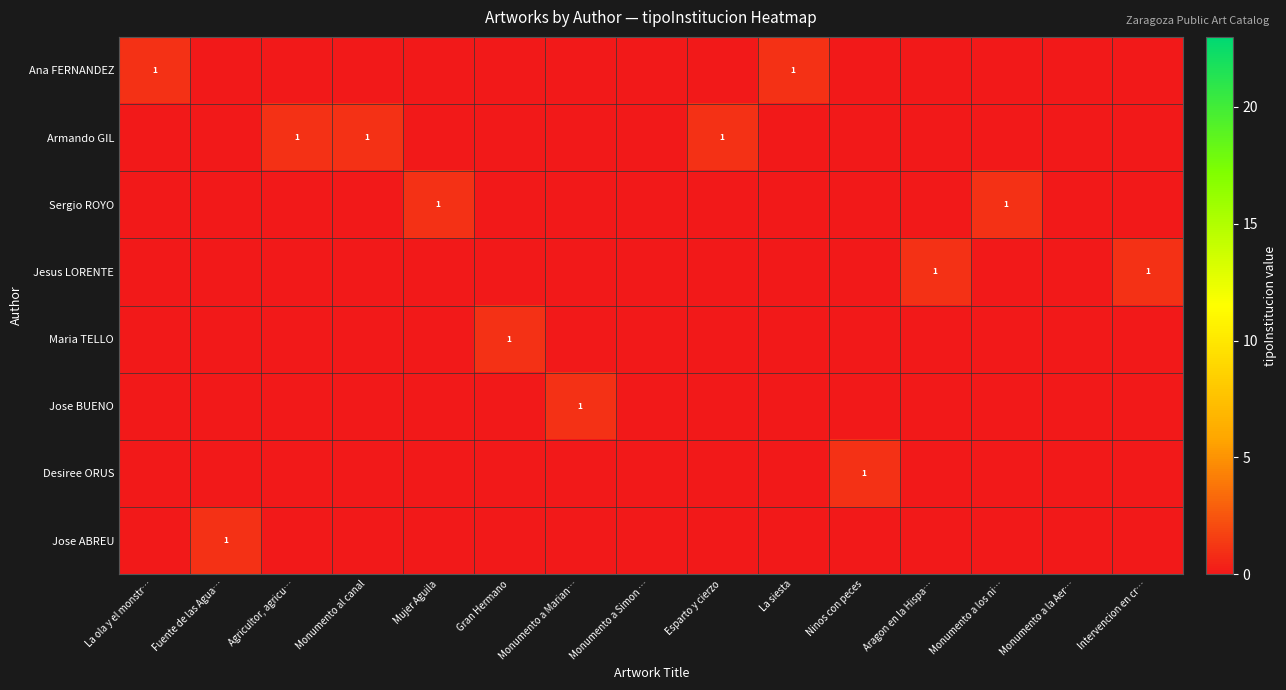

The value of Sergio ROYO at Aragon en la Hispa… is 0. True or false?

True